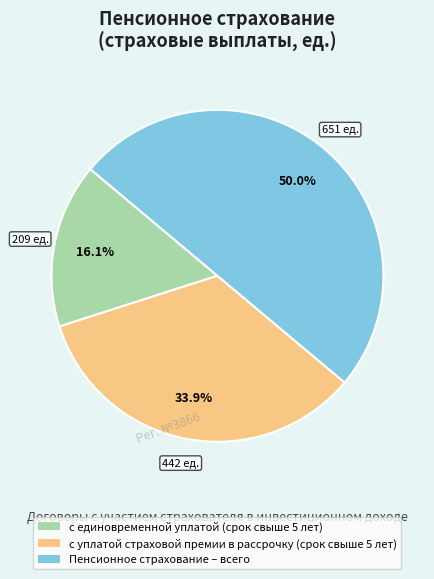

Approximately how many times larger is the value at с единовременной уплатой (срок свыше 5 лет) compared to Пенсионное страхование – всего?

0.3